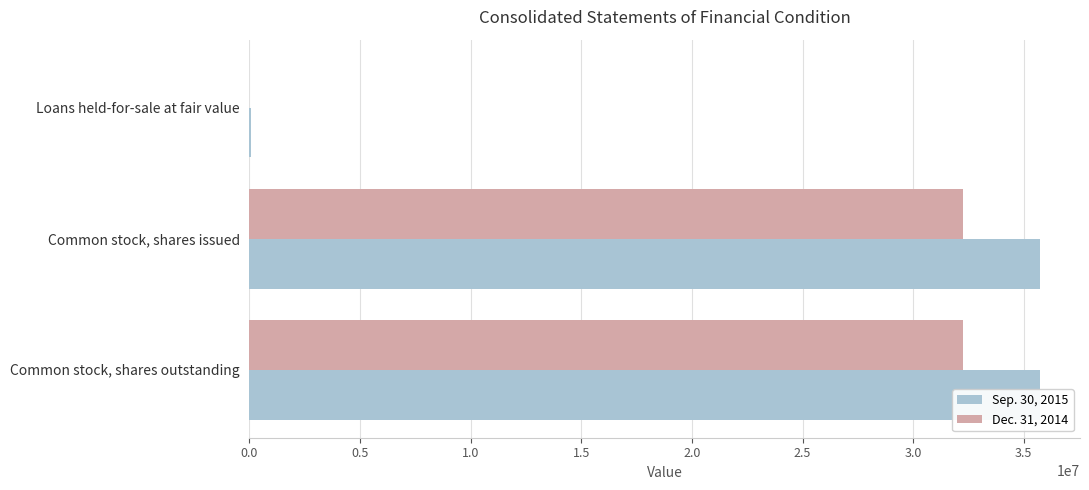

Is it true that Sep. 30, 2015 equals 8539614 at Common stock, shares issued?

False